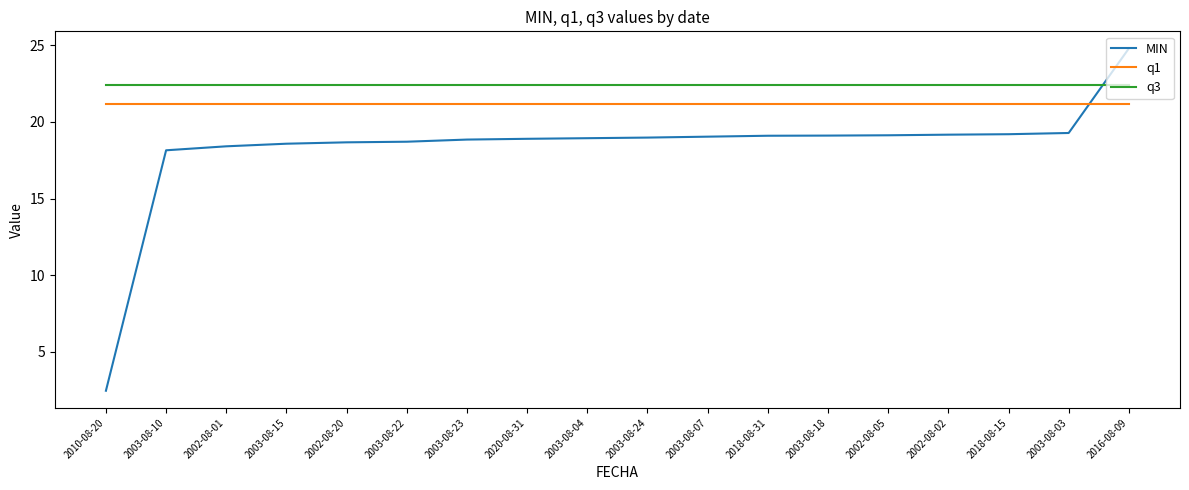

Which category has the highest value across all series?

2016-08-09